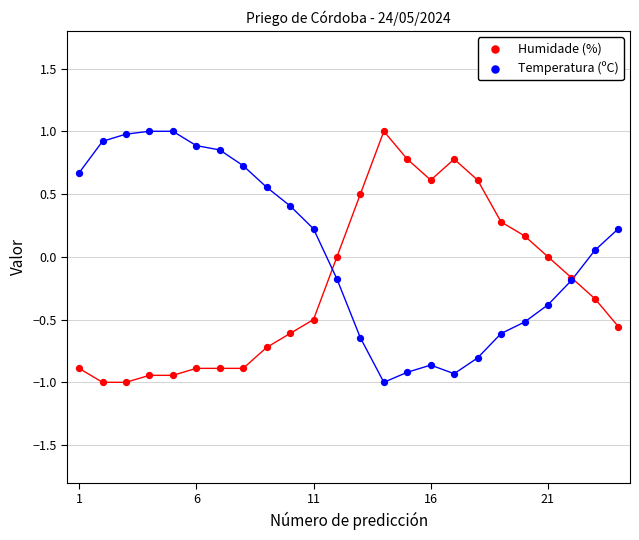

What is the X range (max minus min) for the scatter plot?

23.0